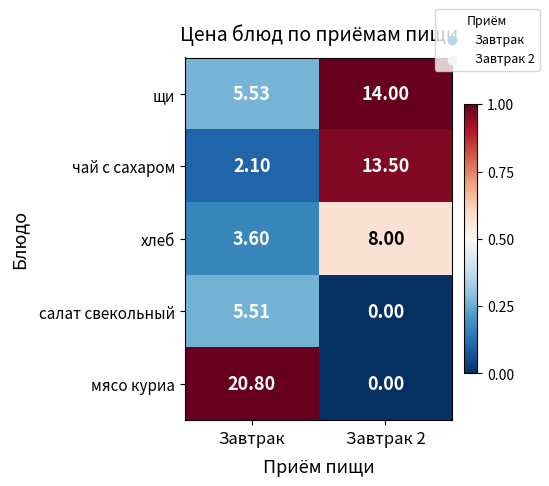

List the series in order of their peak value, highest first.

мясо куриa, щи, чай с сахаром, хлеб, салат свекольный